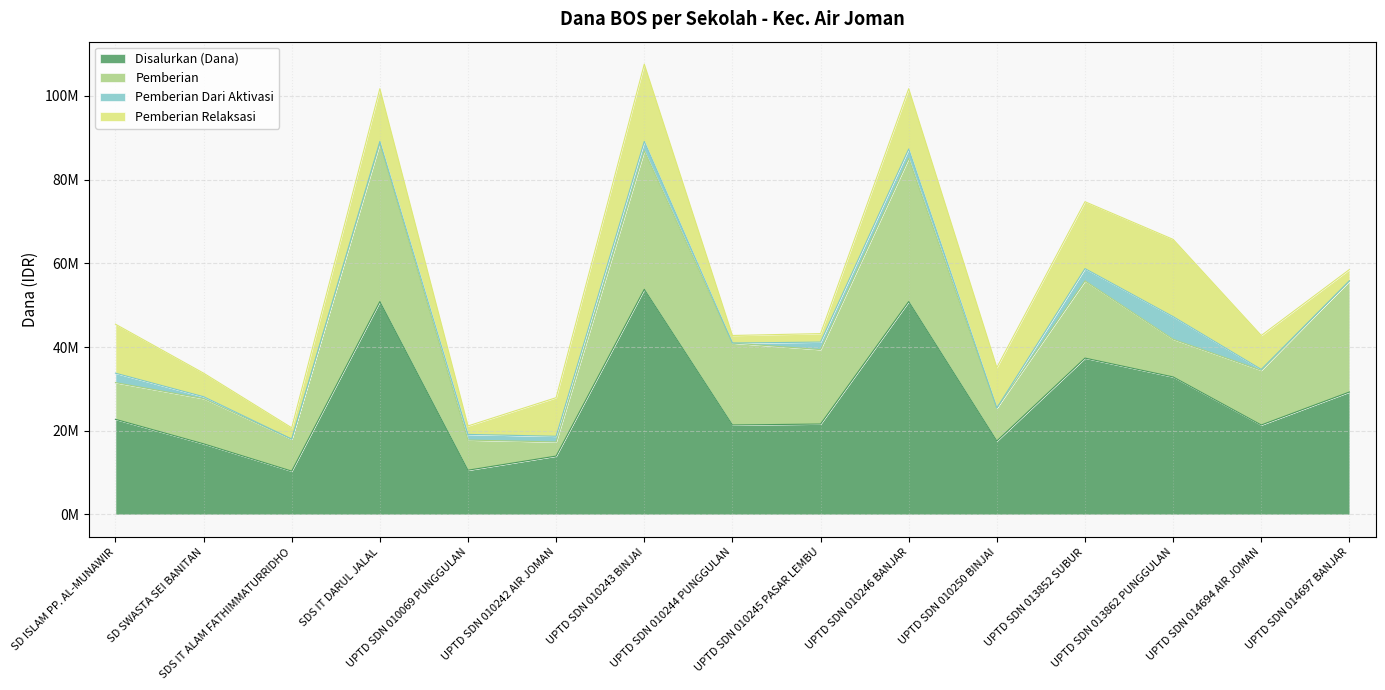

What are all the series names shown in the legend?

Disalurkan (Dana), Pemberian, Pemberian Dari Aktivasi, Pemberian Relaksasi